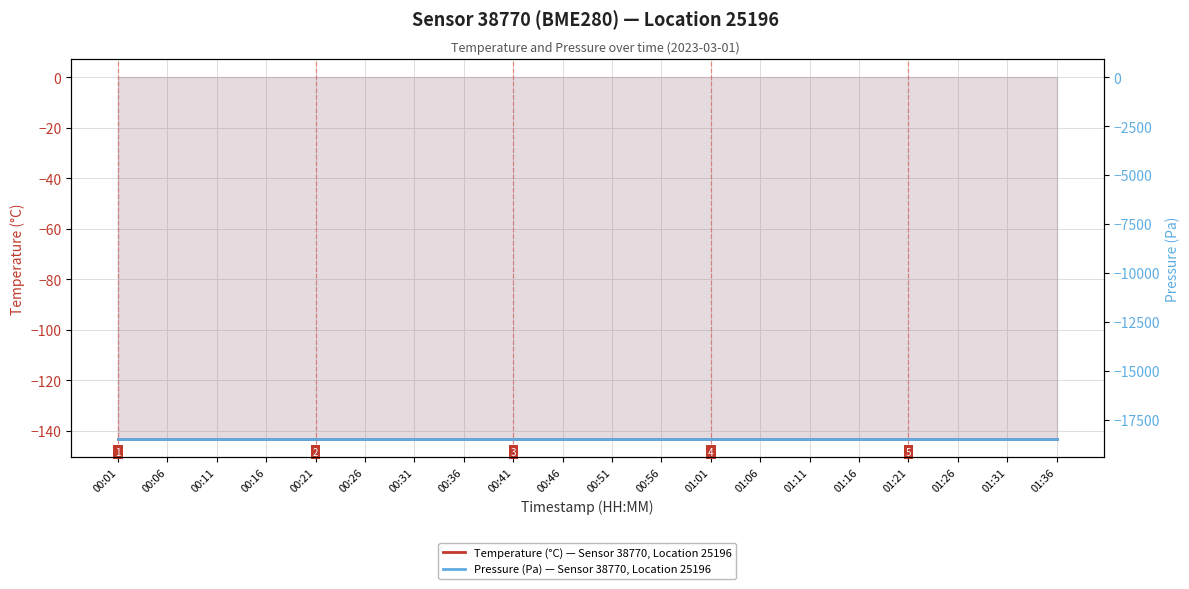

Is it true that Pressure (Pa) — Sensor 38770, Location 25196 equals -18492.8 at 01:21?

True